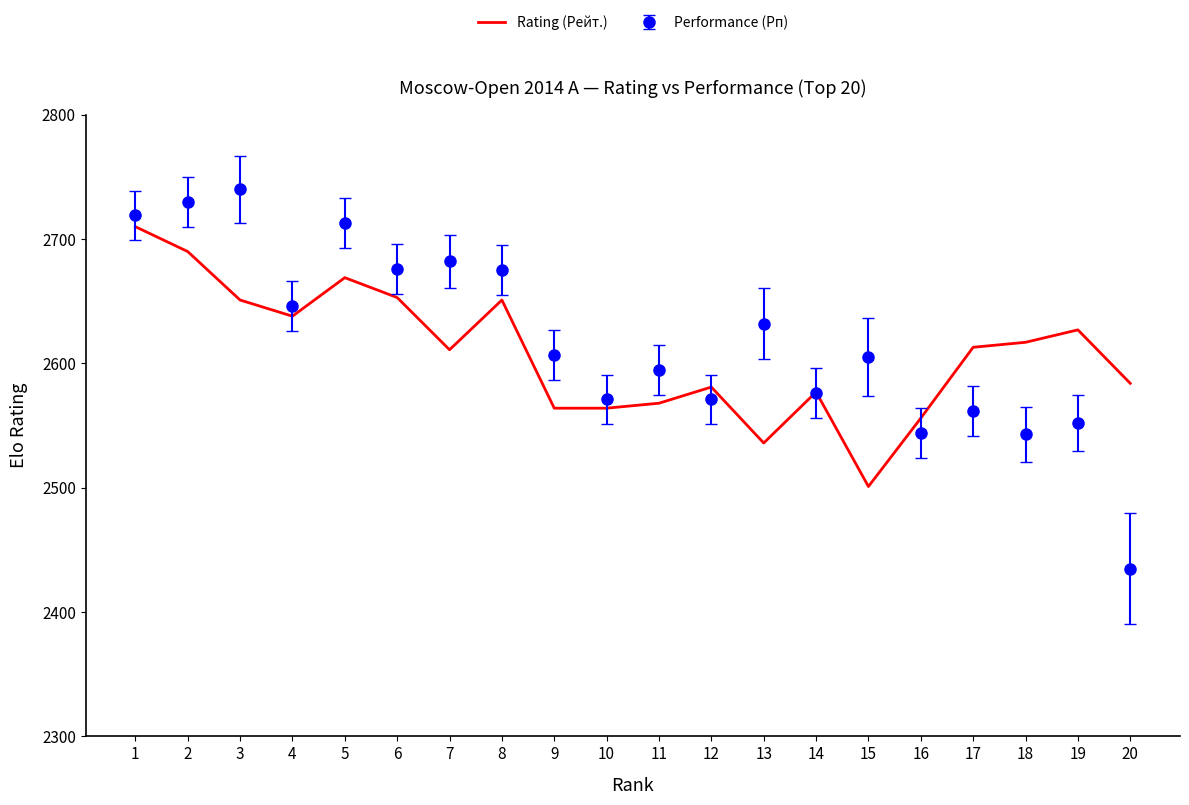

True or false: Performance (Рп) has a value of 2552 at 19.

True